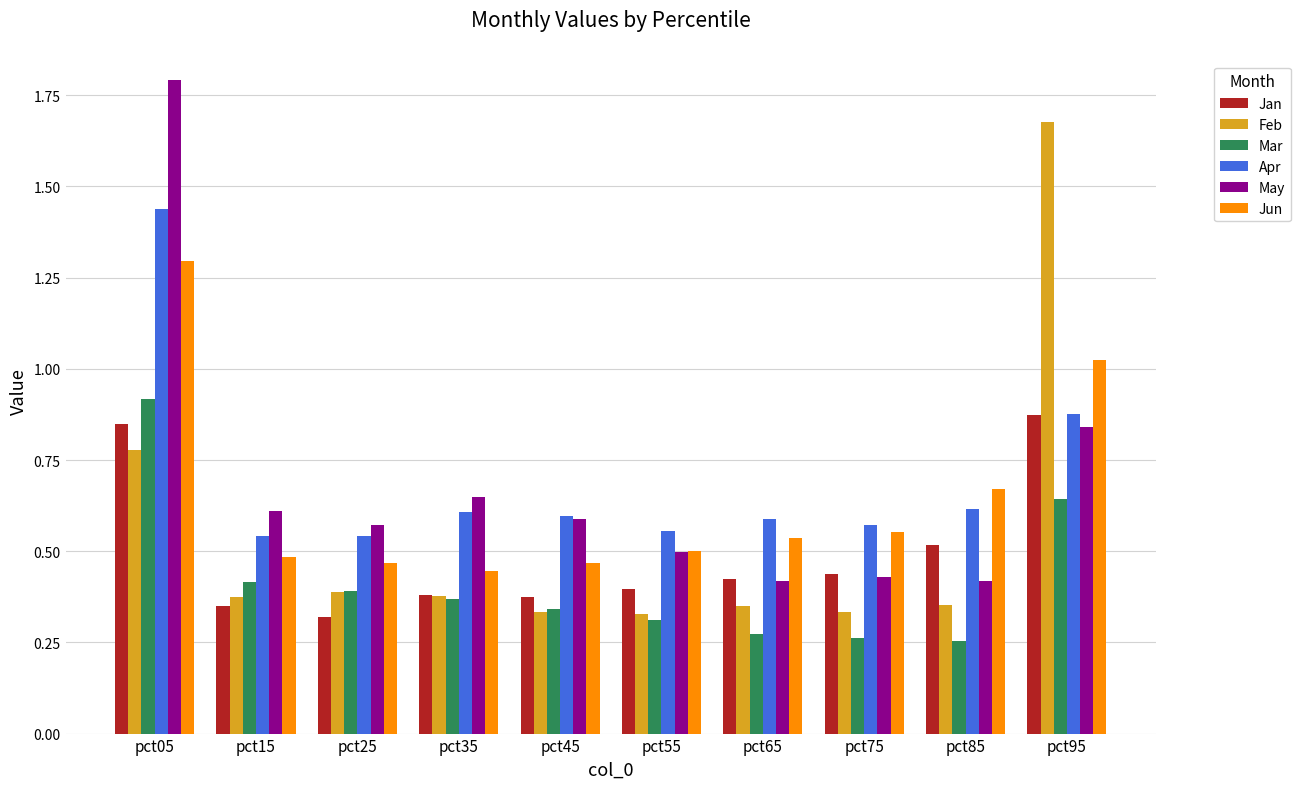

Count the Jan values in the range 0 to 1.

10